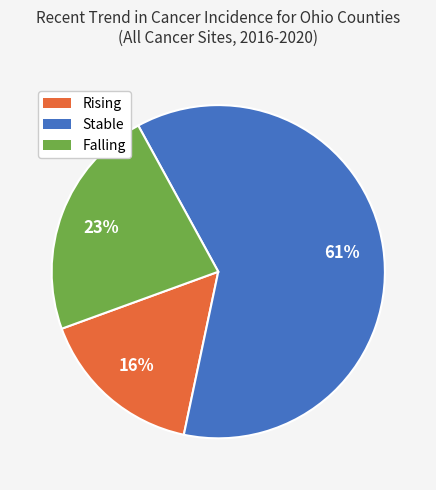

Which has a higher value, Stable or Falling?

Stable